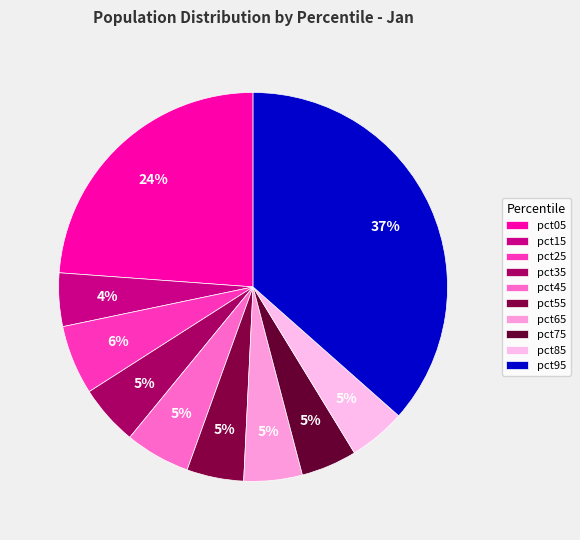

What percentage is the pct35 slice, to the nearest percent?

5%